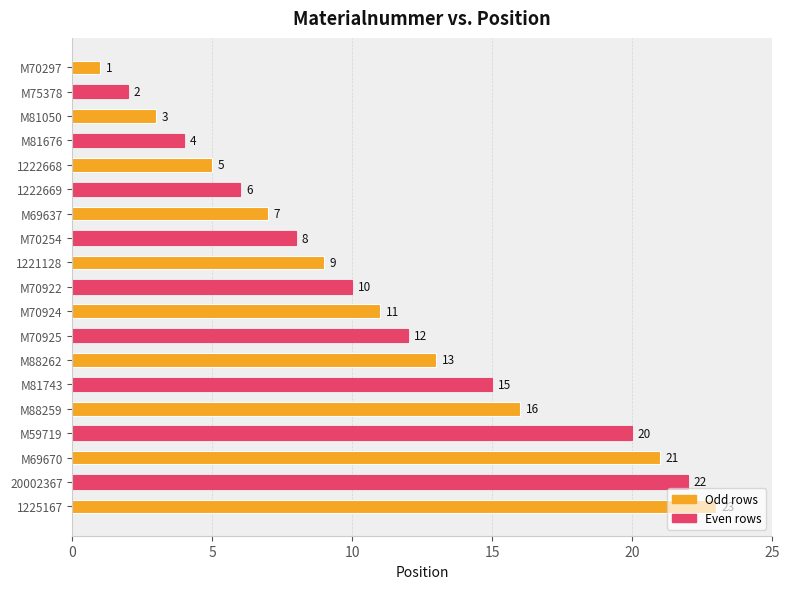

What is the maximum value shown in the chart?

23